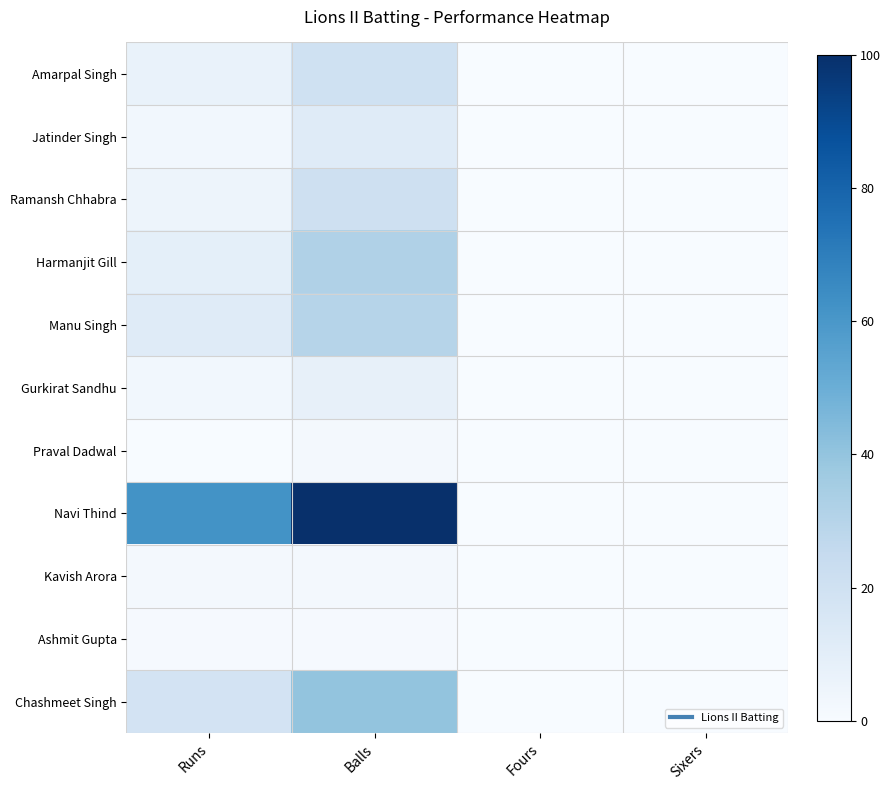

How many distinct data groups are displayed?

11